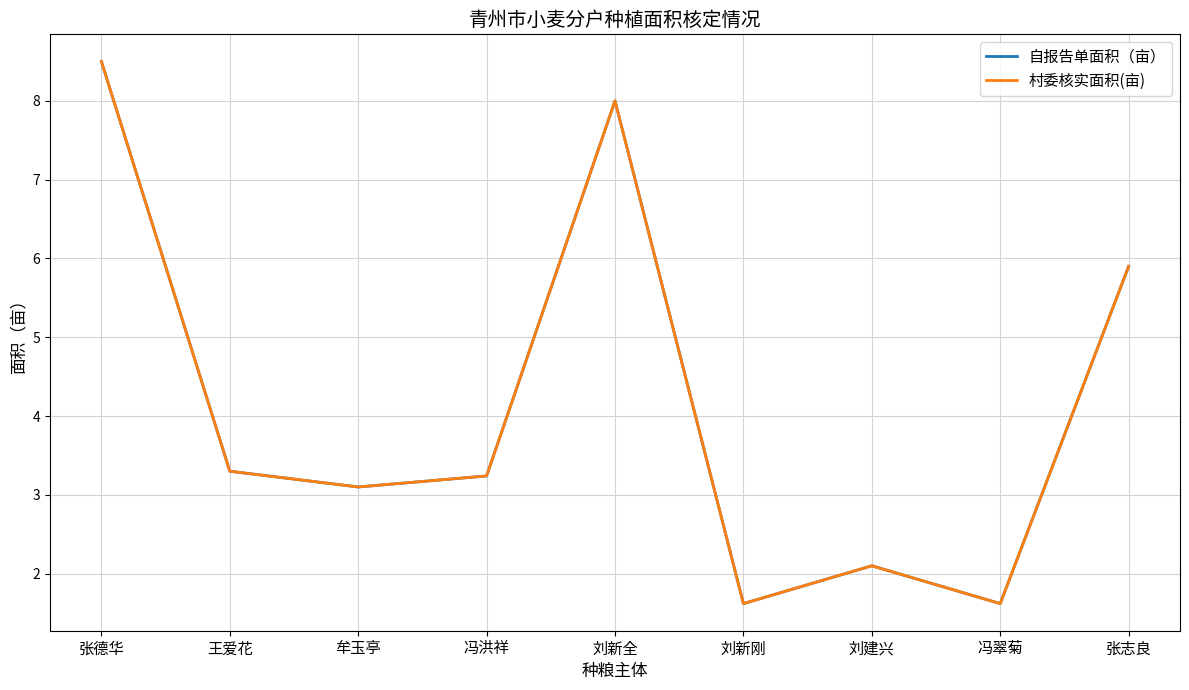

Which series changed the most between 王爱花 and 牟玉亭?

自报告单面积（亩）